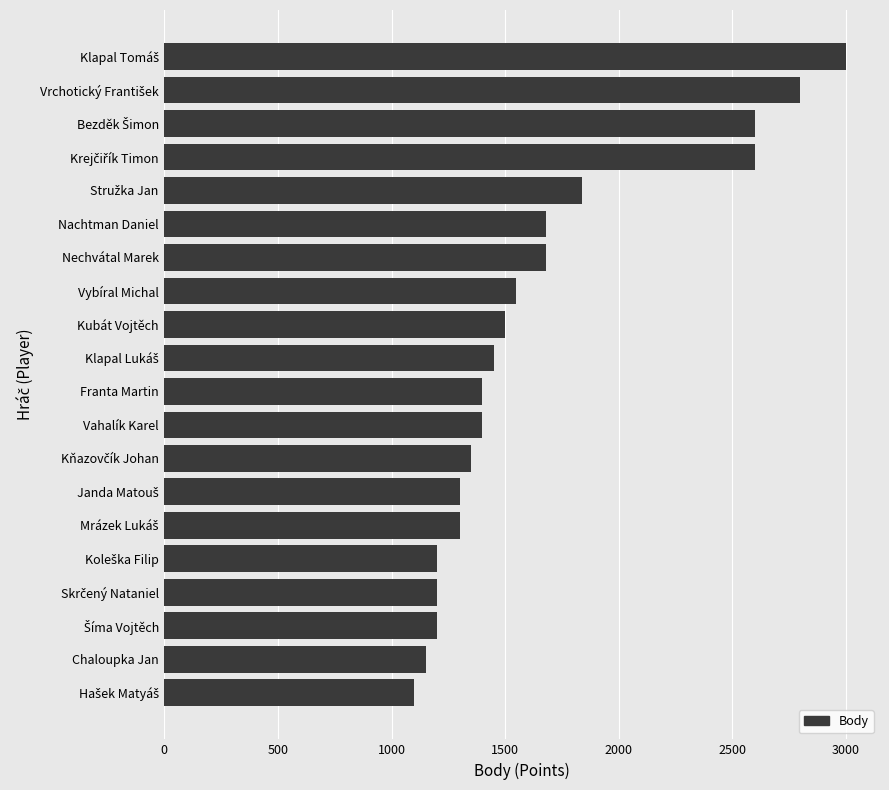

What is the label of the 6th bar from the top?

Nachtman Daniel